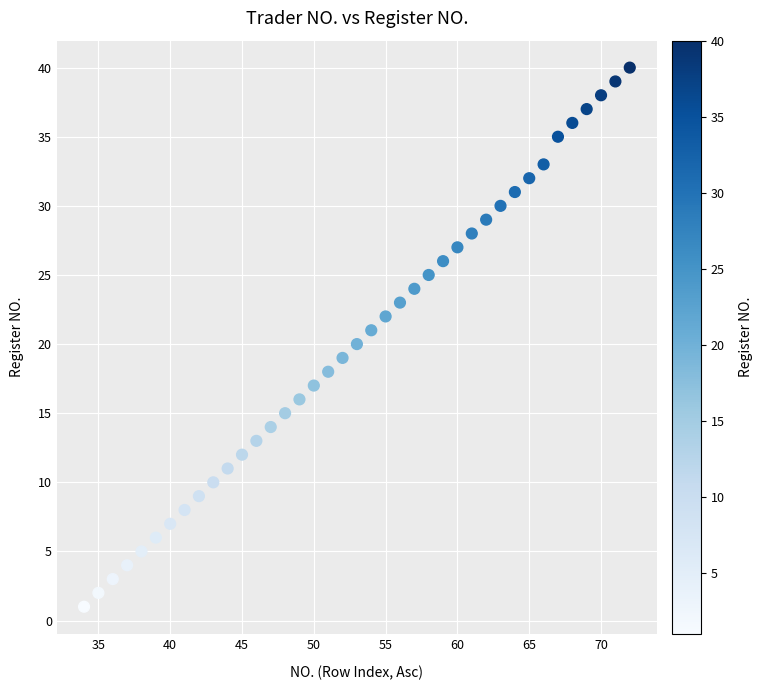

What is the range of X values (max minus min)?

38